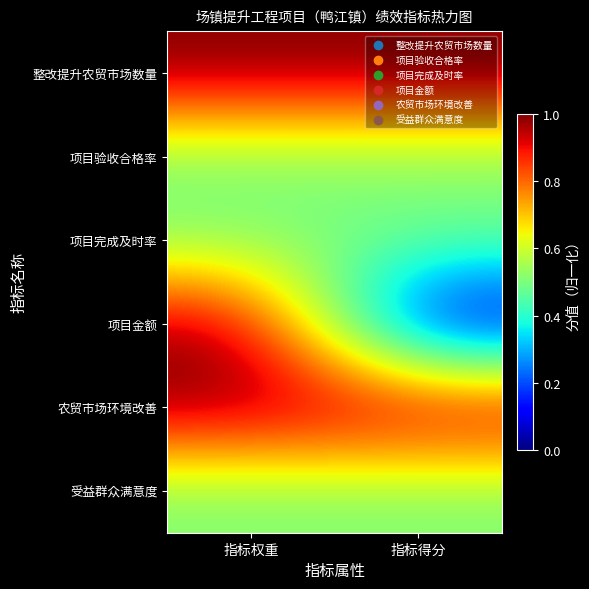

How many data points does each series have?

2